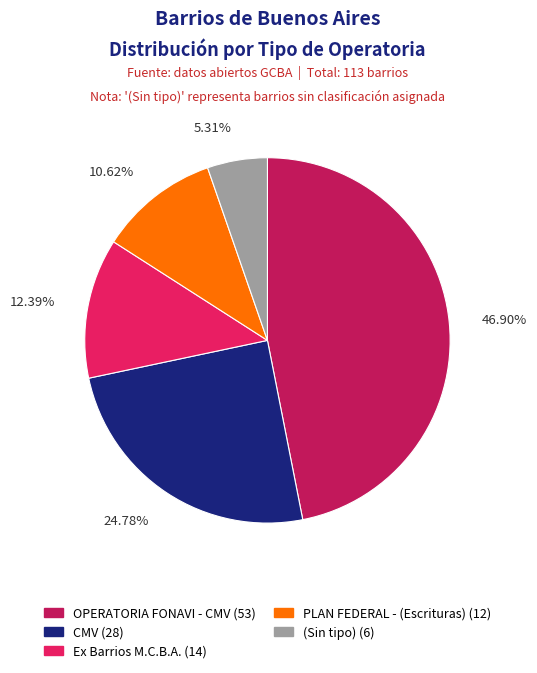

Does PLAN FEDERAL - (Escrituras) represent more than half of the total?

No